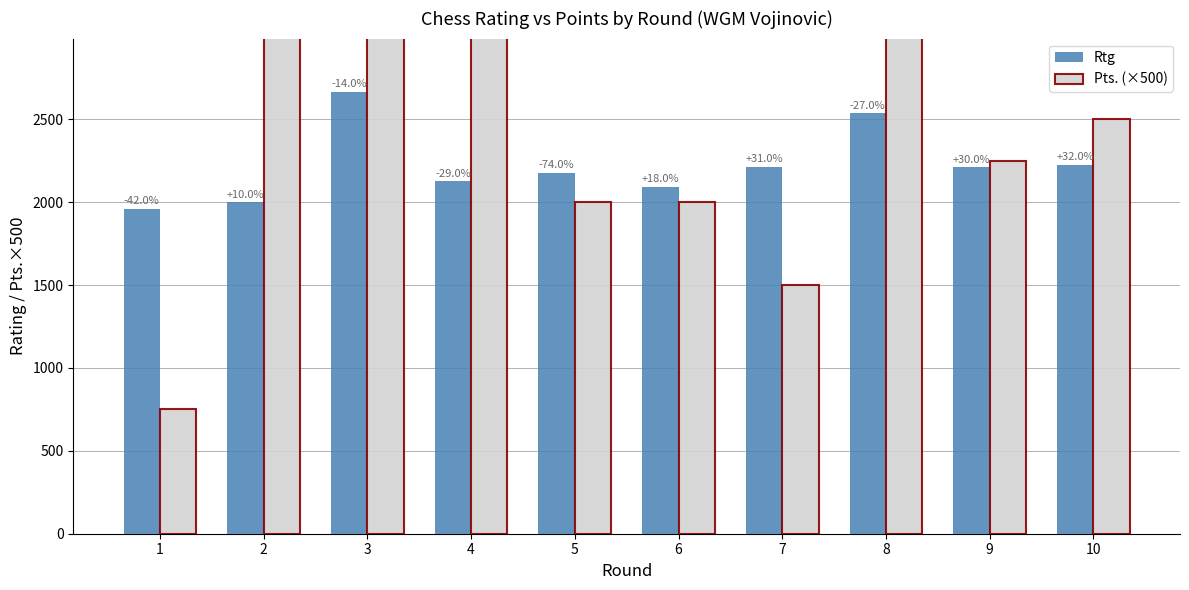

At which category does the chart reach its peak across all series?

3